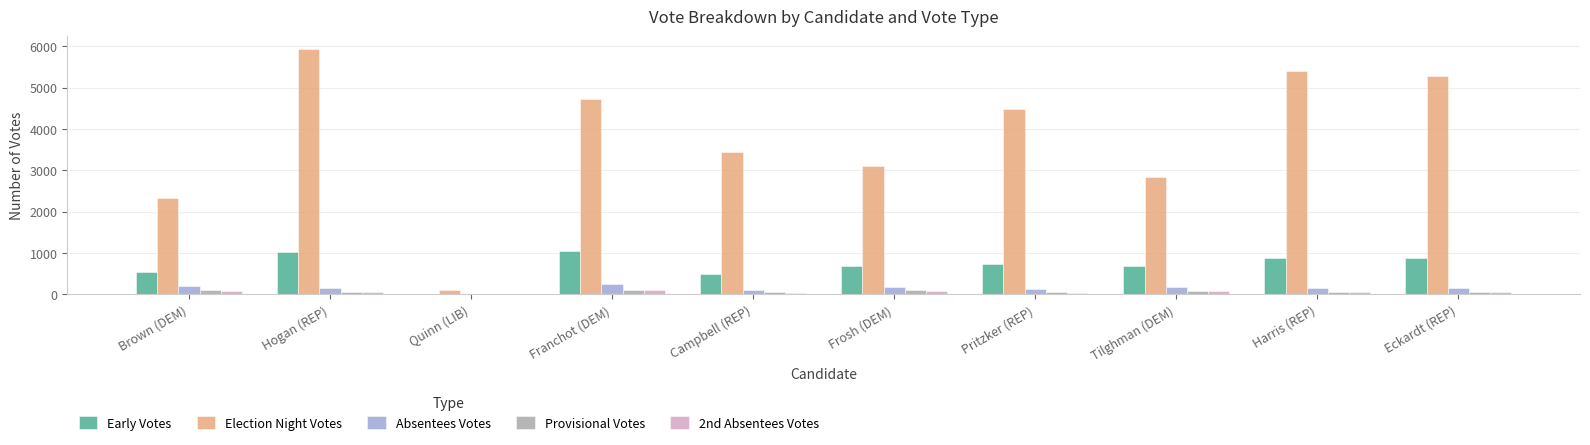

The Early Votes series shows 879 at Harris (REP). True or false?

True